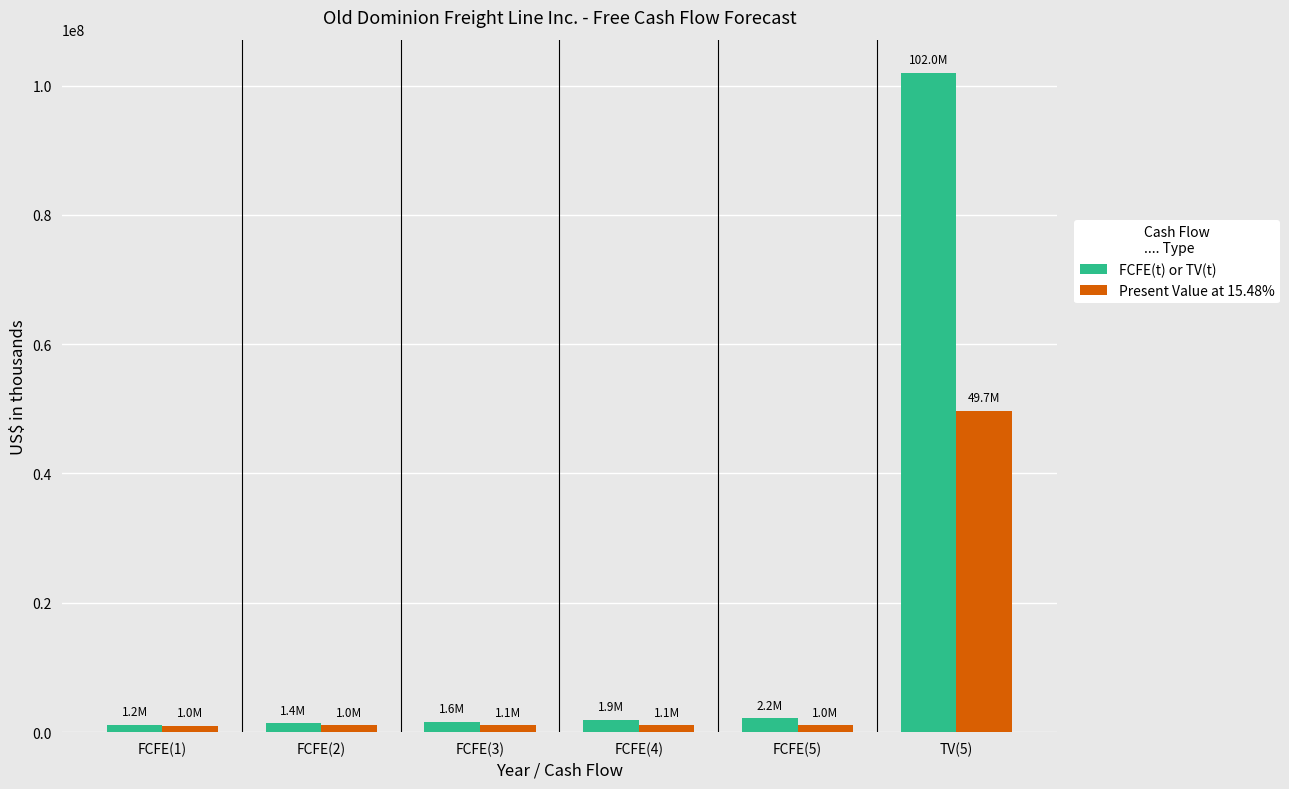

What are all the series names shown in the legend?

FCFE(t) or TV(t), Present Value at 15.48%